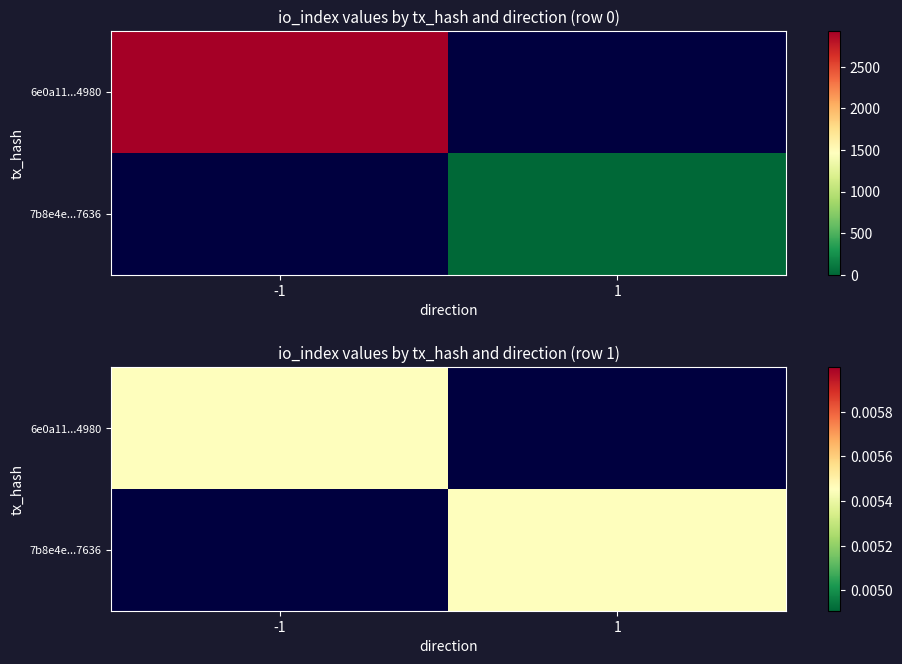

At which label is 7b8e4ea155d3f2e4a0733d711f0c2b38bde7636 closest to 0?

io_index